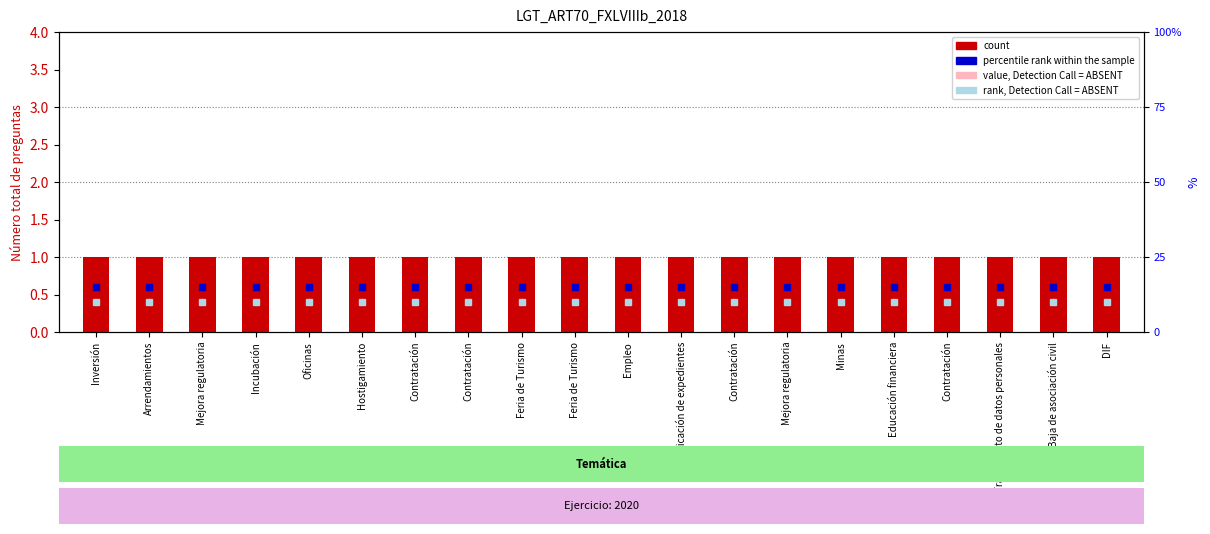

At which category is the sum across all series the highest?

Inversión